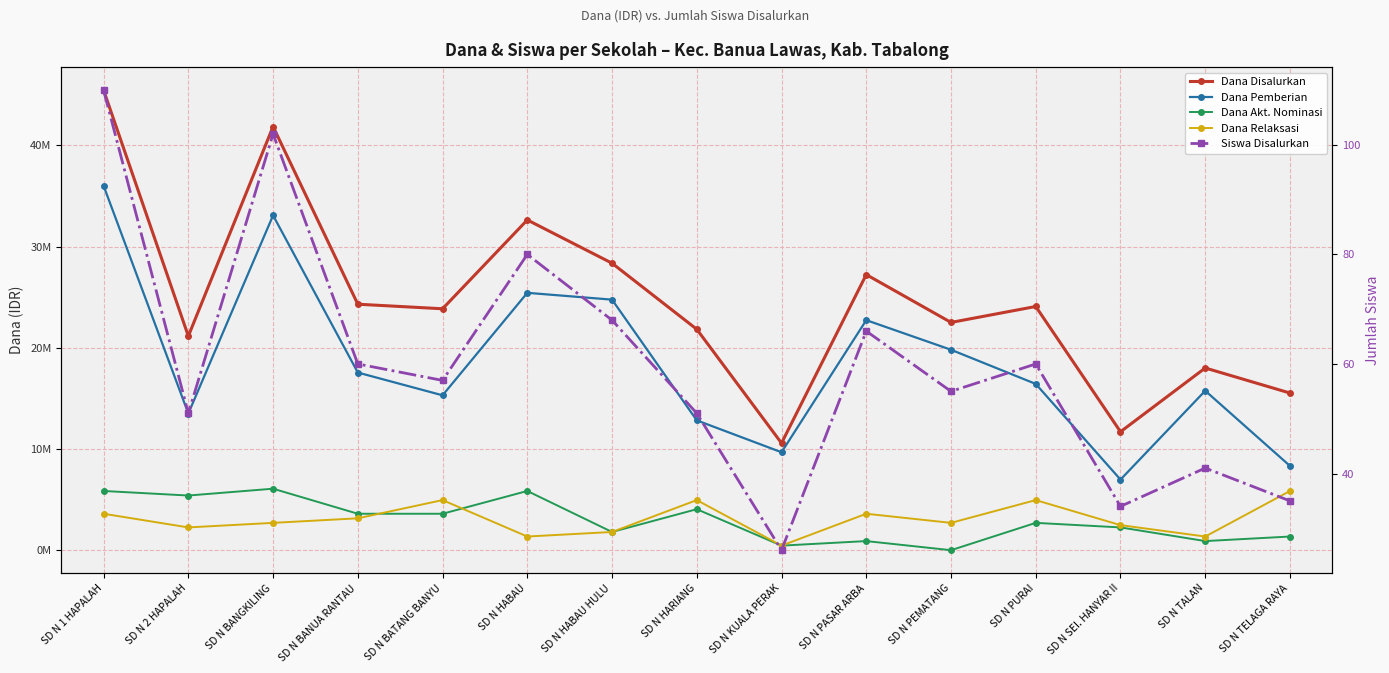

Rank the series by their maximum value, from lowest to highest.

Siswa Disalurkan, Dana Relaksasi, Dana Akt. Nominasi, Dana Pemberian, Dana Disalurkan